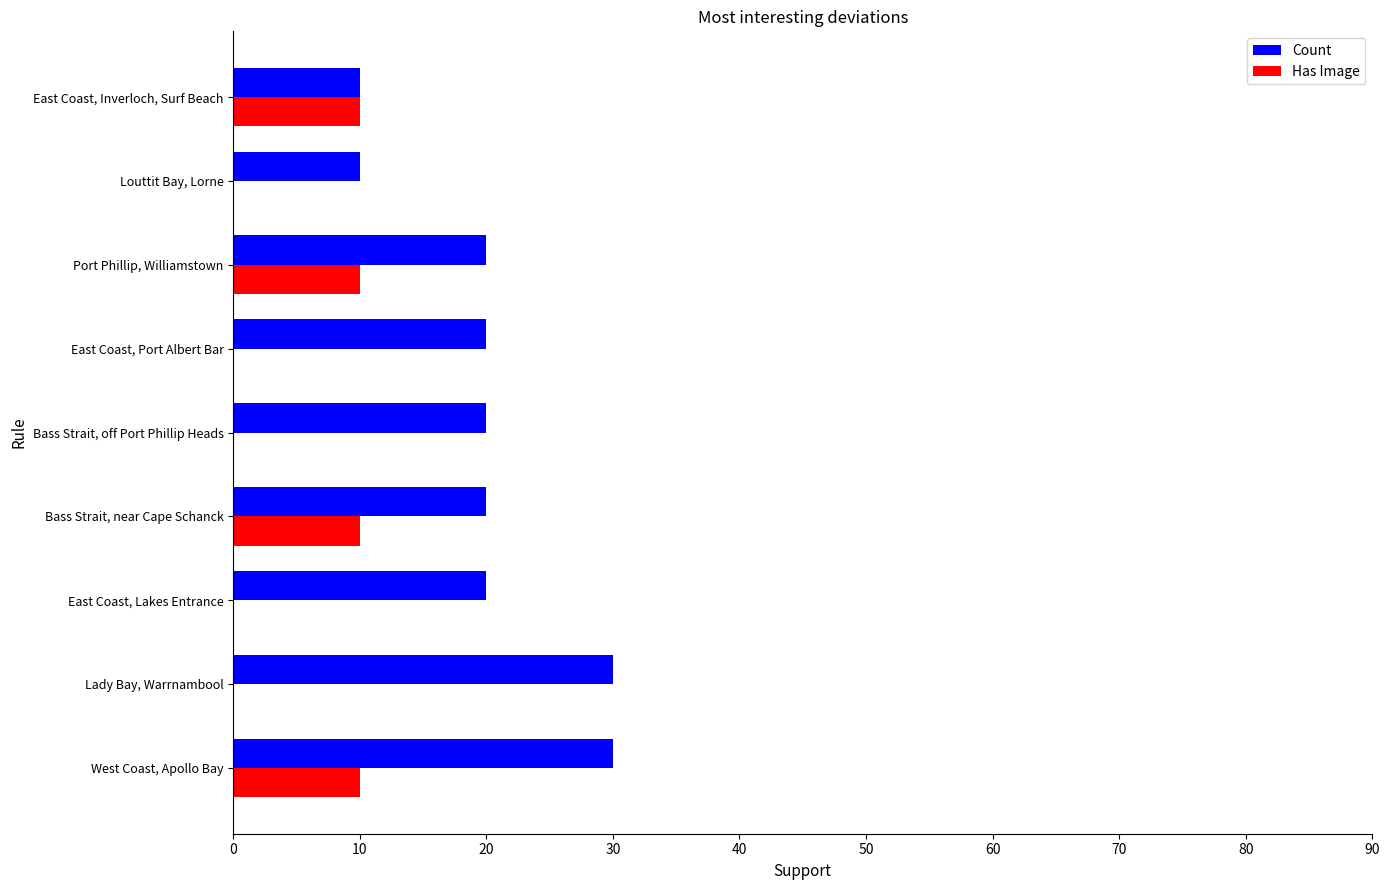

What is the total value across all series at East Coast, Inverloch, Surf Beach?

20